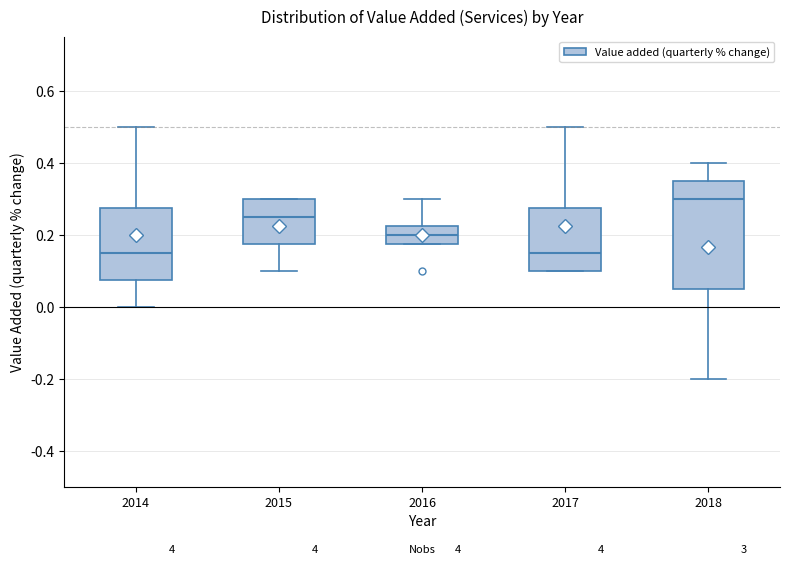

Reading left to right, read every box against the y-axis: the position of its median line, the range the box covers, and the ends of its whiskers. The values are not printed on the chart, so give them approximately, as read against the axis.

2014: median 0.16, box 0.08 to 0.28, whiskers 0.00 to 0.50
2015: median 0.26, box 0.18 to 0.30, whiskers 0.10 to 0.30
2016: median 0.20, box 0.18 to 0.22, whiskers 0.18 to 0.30
2017: median 0.16, box 0.10 to 0.28, whiskers 0.10 to 0.50
2018: median 0.30, box 0.06 to 0.36, whiskers -0.20 to 0.40